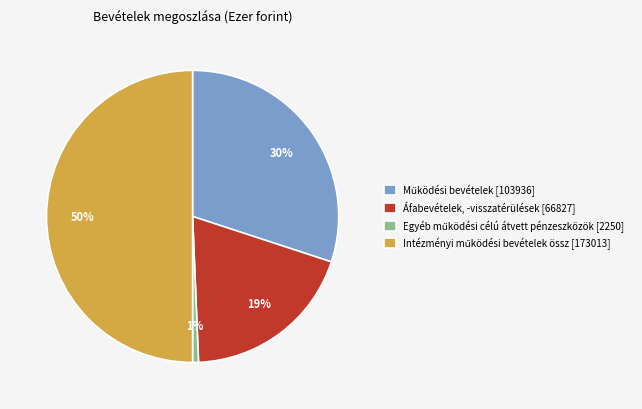

The Áfabevételek, -visszatérülések [66827] slice represents 19% of the pie. True or false?

True